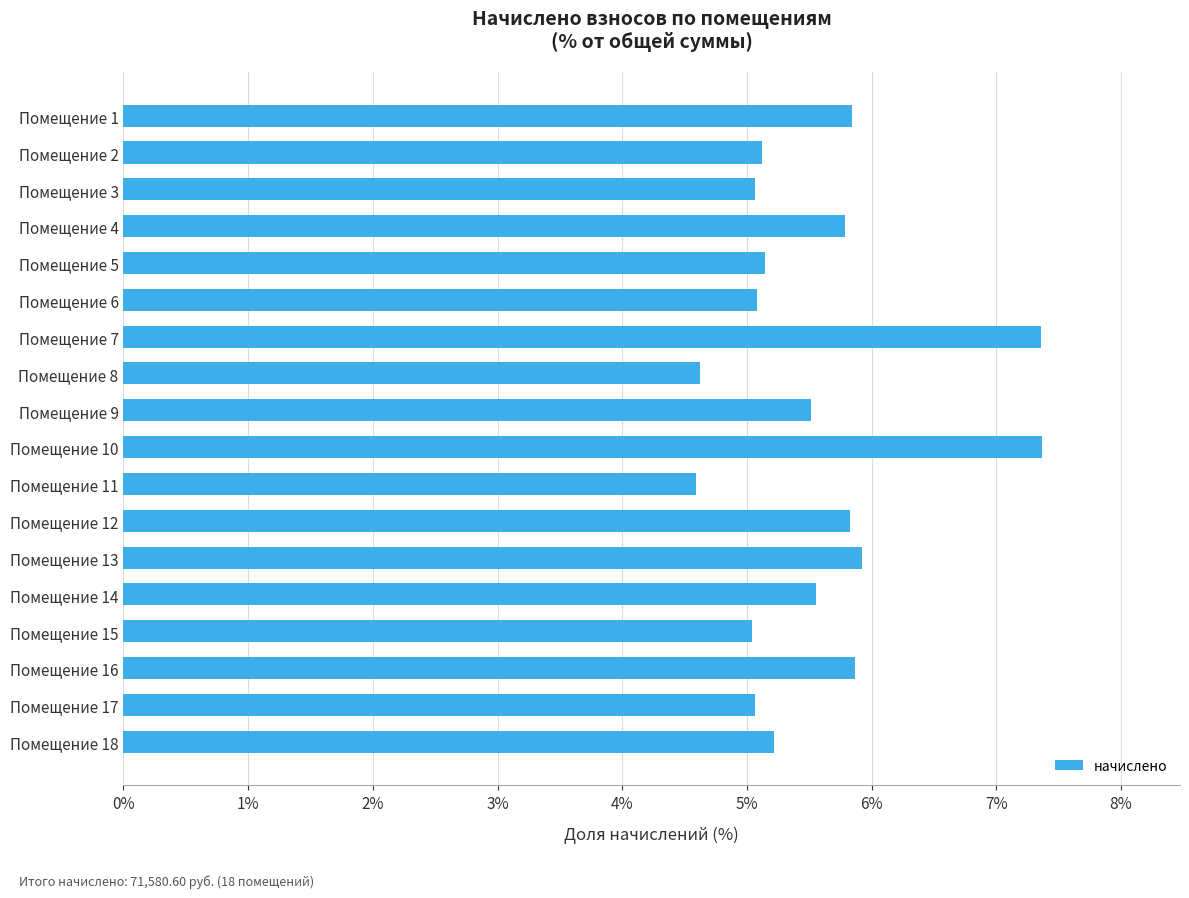

Are the bars horizontal?

Yes